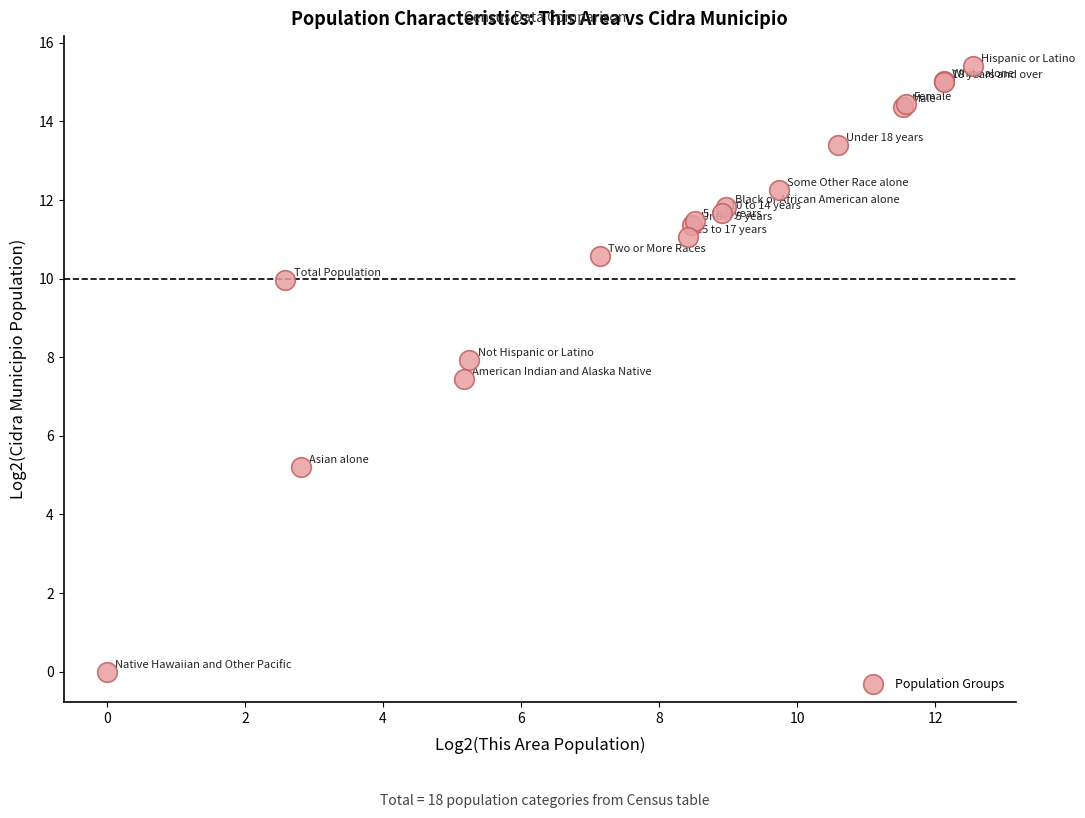

What Y value in the scatter plot is closest to 7?

7.4